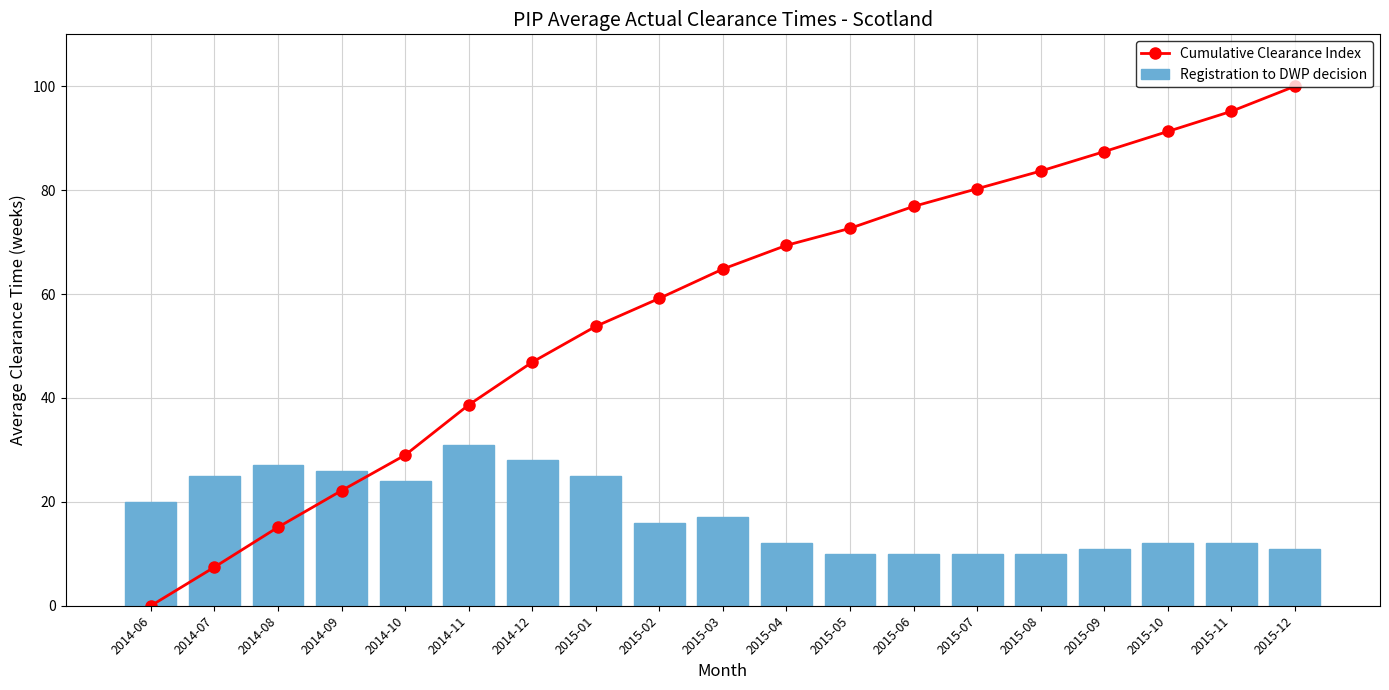

Rank the categories by Registration to DWP decision value from highest to lowest.

2014-11, 2014-12, 2014-08, 2014-09, 2014-07, 2015-01, 2014-10, 2014-06, 2015-03, 2015-02, 2015-04, 2015-10, 2015-11, 2015-09, 2015-12, 2015-05, 2015-06, 2015-07, 2015-08